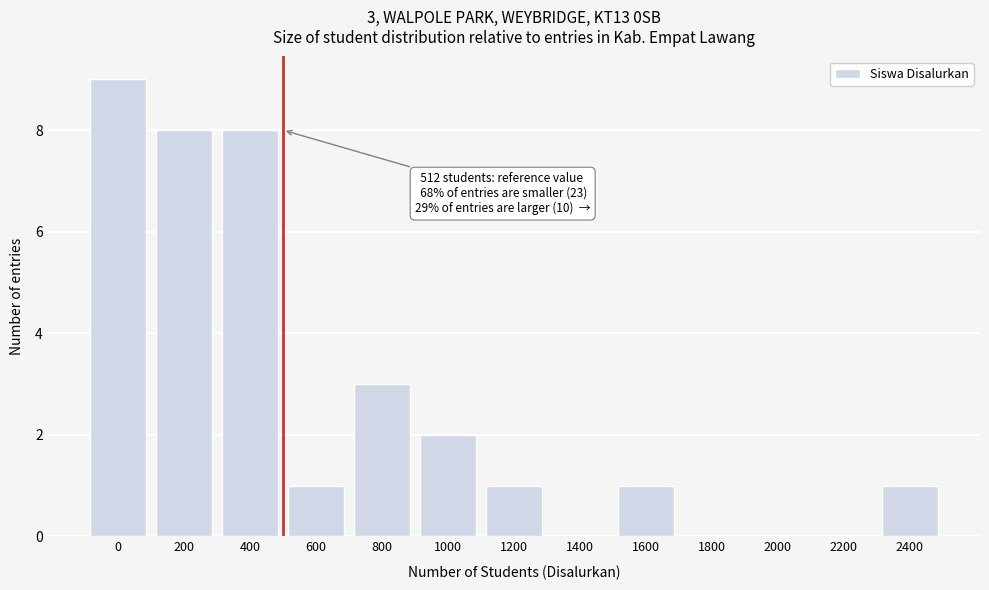

Reading right to left, extract all data points from this chart.

2400=1	2200=0	2000=0	1800=0	1600=1	1400=0	1200=1	1000=2	800=3	600=1	400=8	200=8	0=9